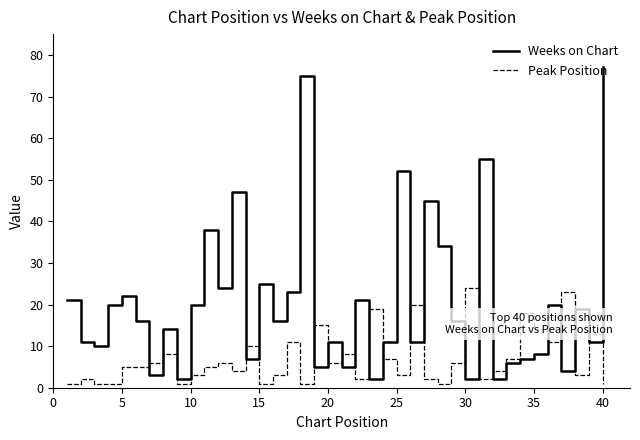

Which series has the largest total across all categories?

Weeks on Chart